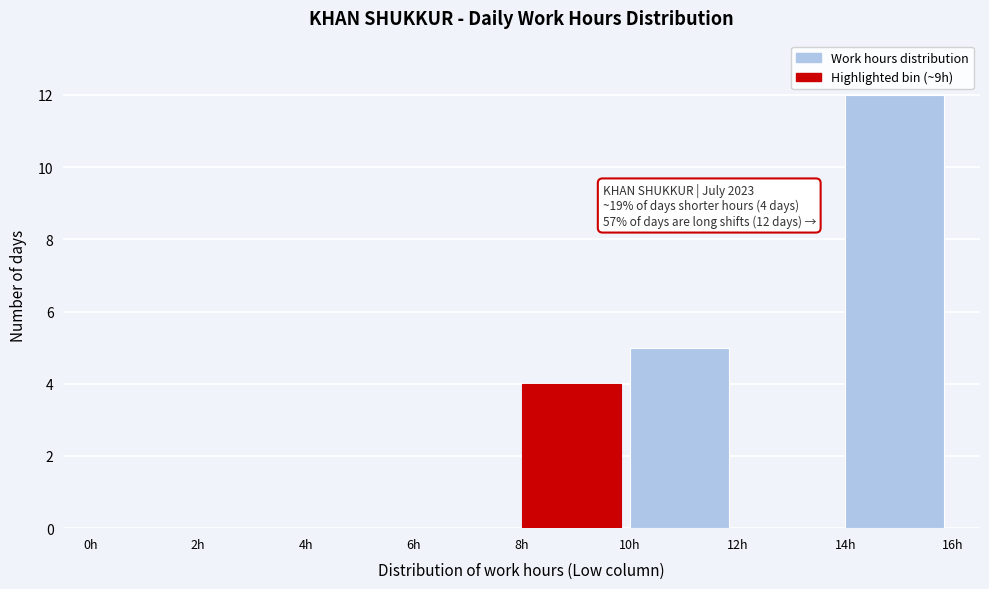

Which range on the x-axis has the tallest bar?

14 to 16